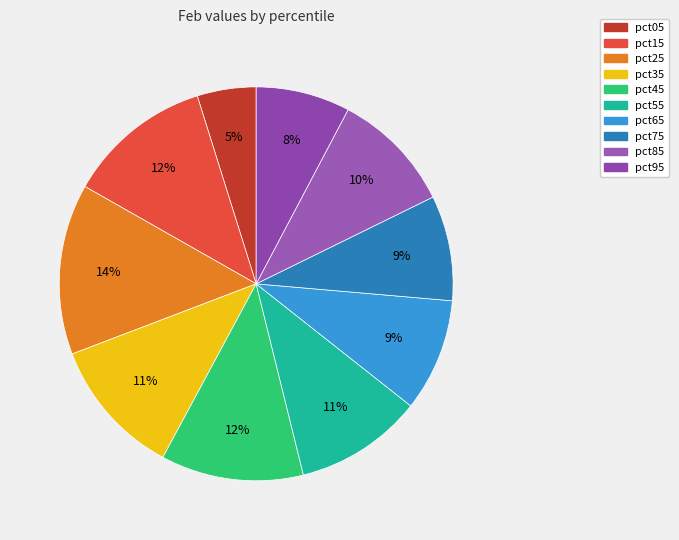

Is it true that pct35 is 11% of the pie?

True